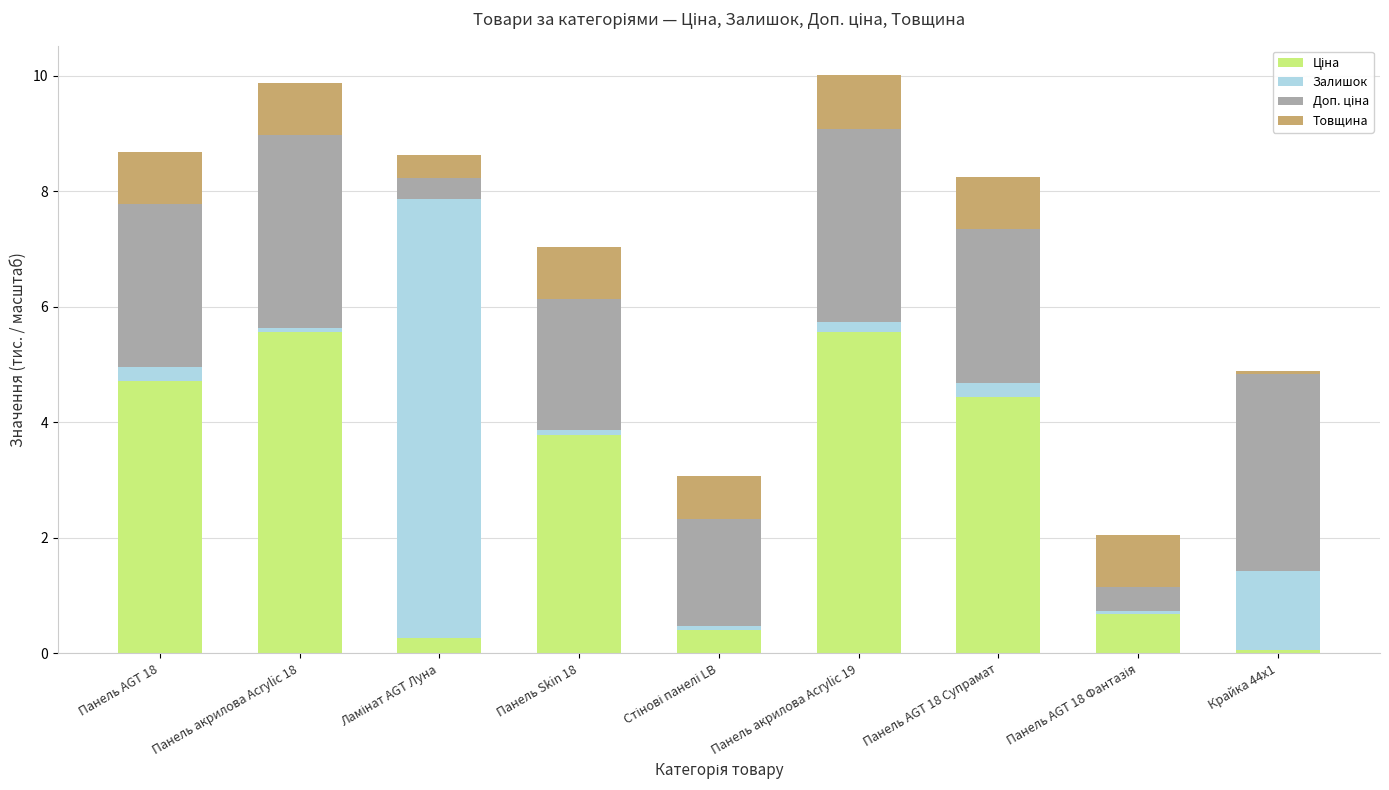

What is the total value across all series at Панель AGT 18?

8.7